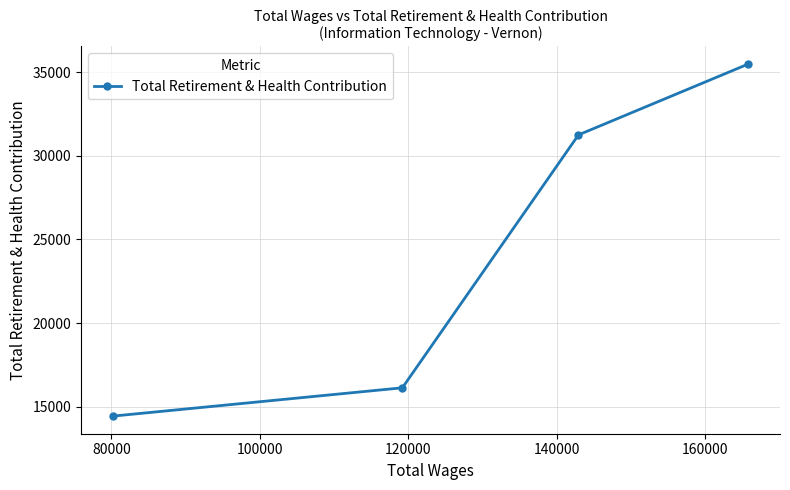

What is the sum of all values?

97315